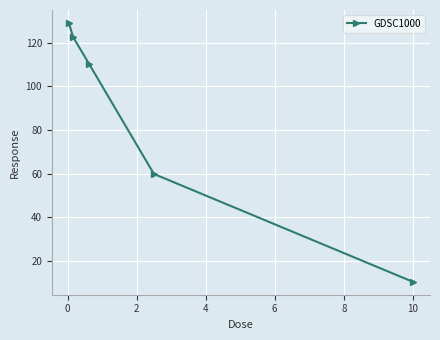

True or false: there are more than 1 points higher than both neighbors.

False